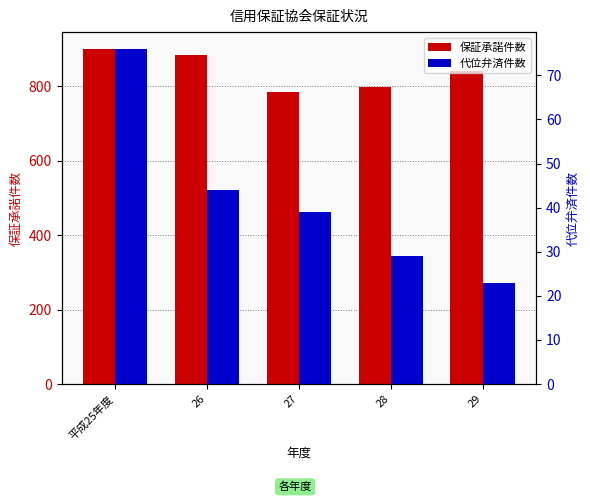

At which category is the sum across all series the highest?

平成25年度